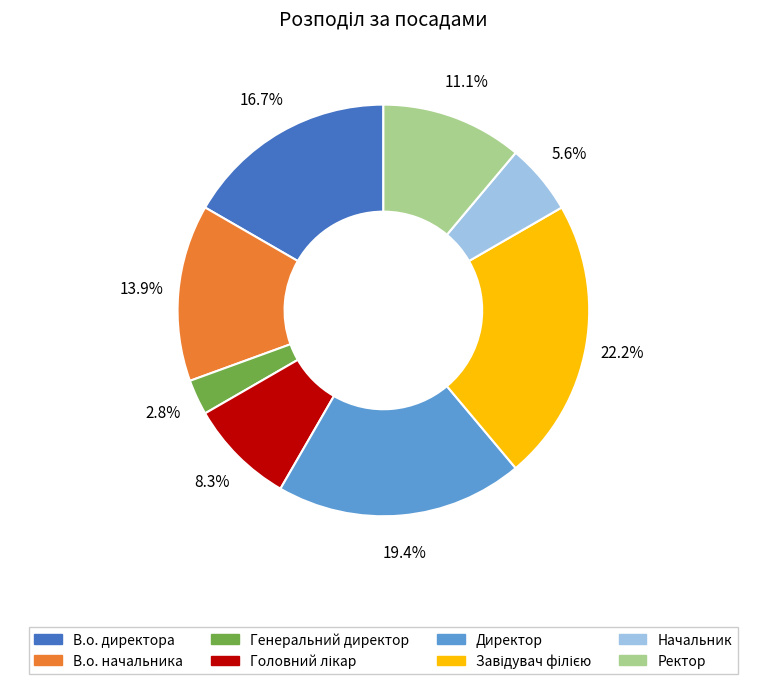

Between Директор and В.о. начальника, which is larger?

Директор